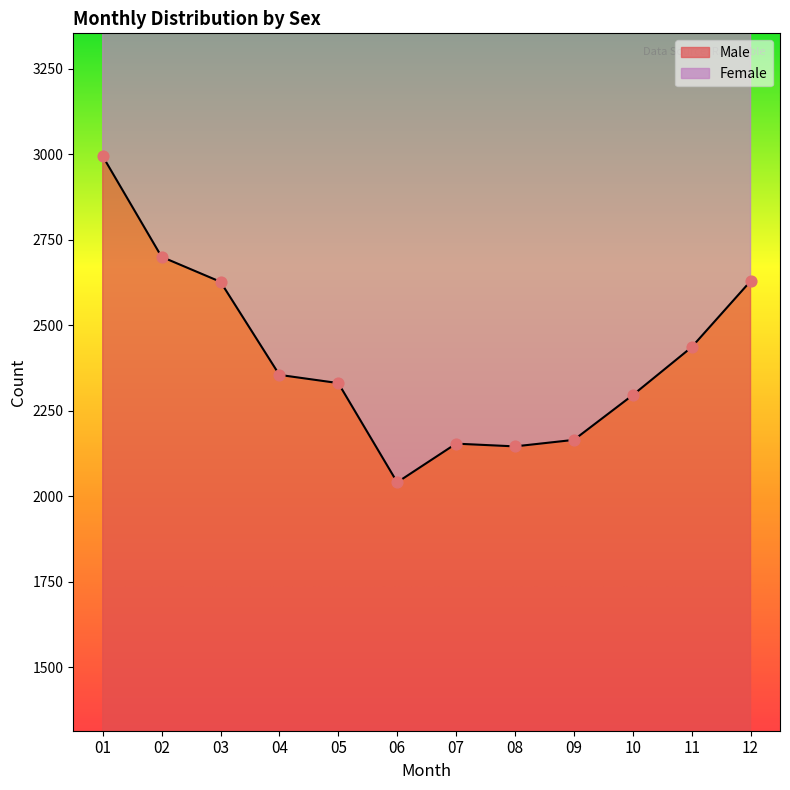

Which series has the largest Y range (max minus min)?

Female